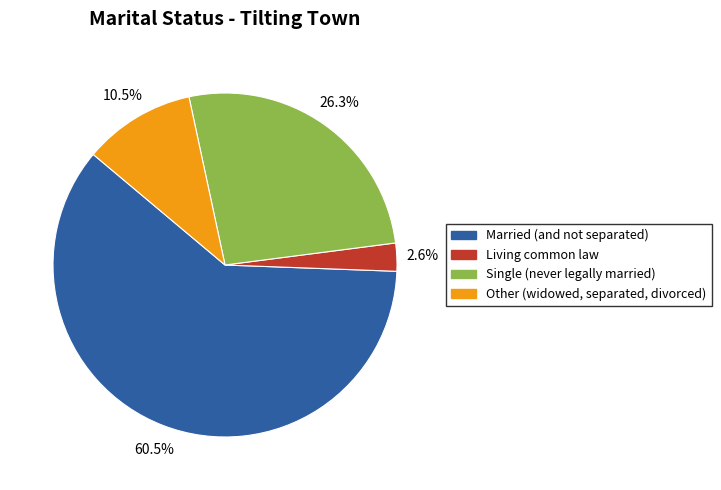

What is the ratio of the value at Other (widowed, separated, divorced) to the value at Married (and not separated)?

0.2